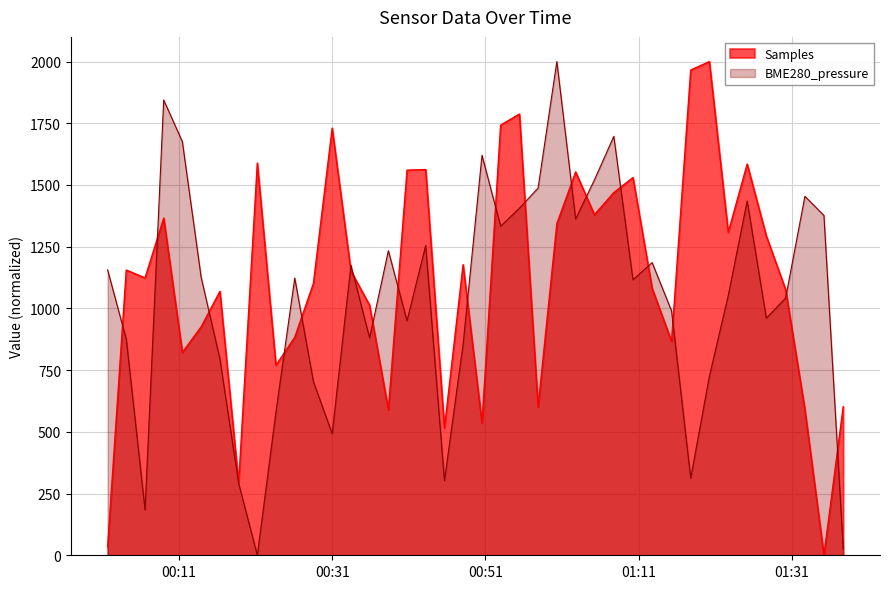

How many values in BME280_pressure are above zero?

39